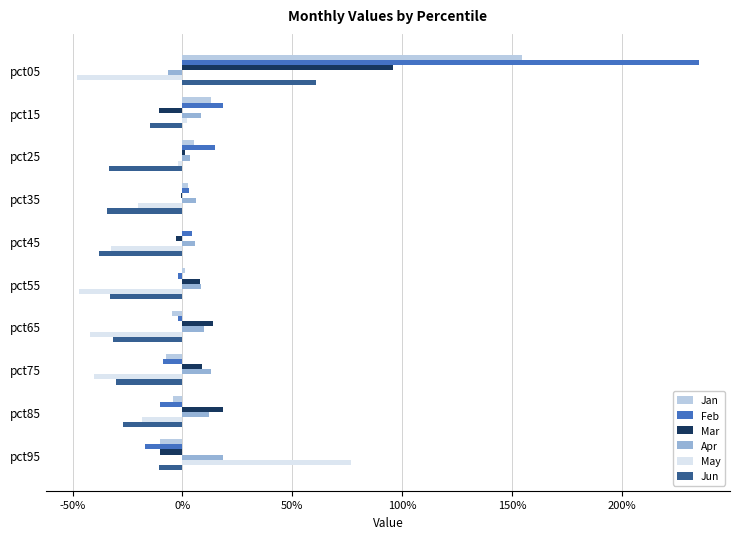

What is the sum of all Apr values?

0.8